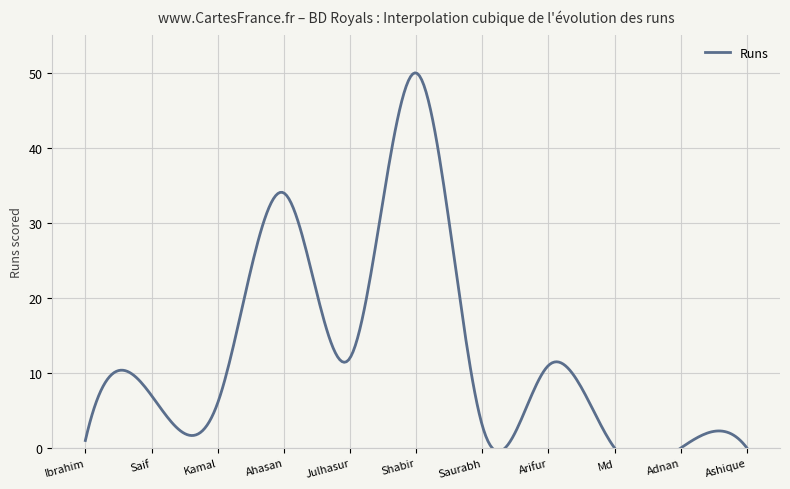

Reading right to left, what are all the values shown in this chart?

0	0	0	11	3	50	12	34	6	7	1